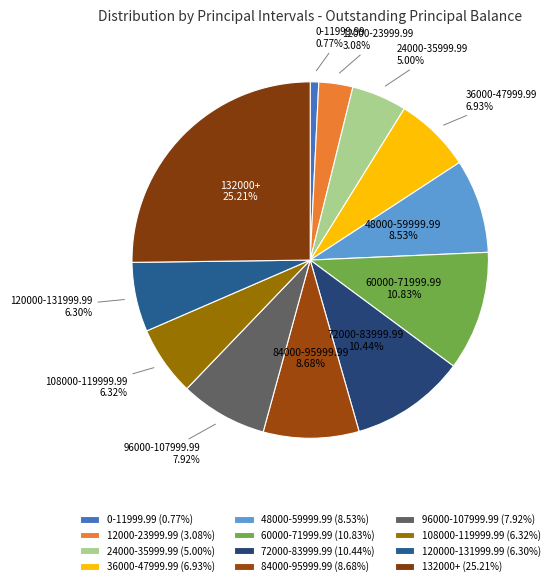

How many segments does this pie chart have?

12